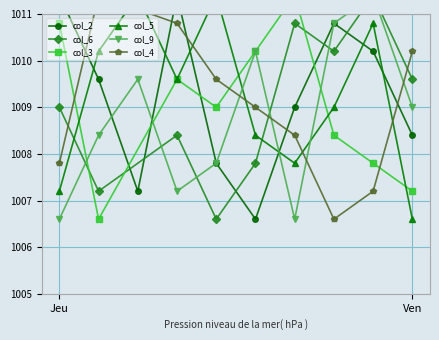

What is the change in value from 1 to 4?

-1